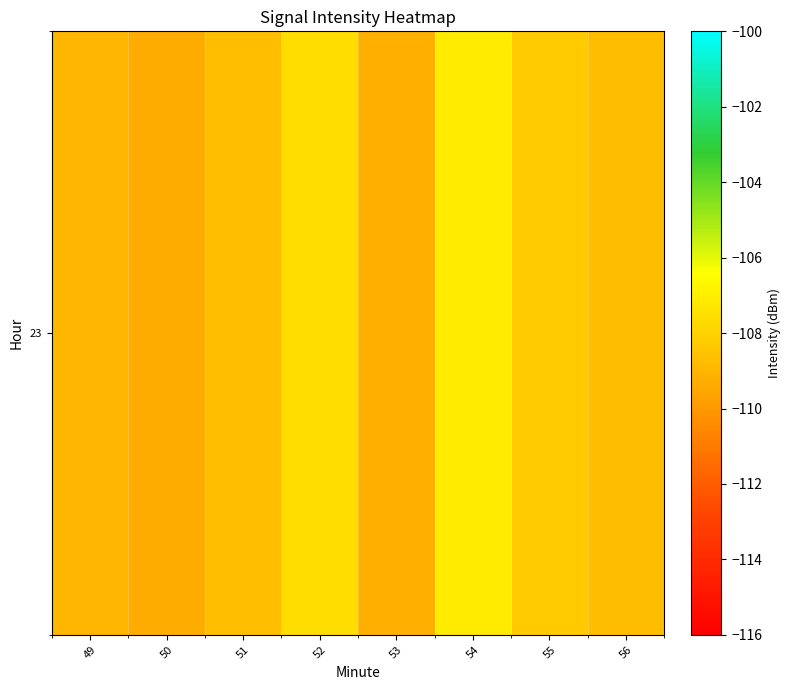

The value at 50 is -38.6. True or false?

False